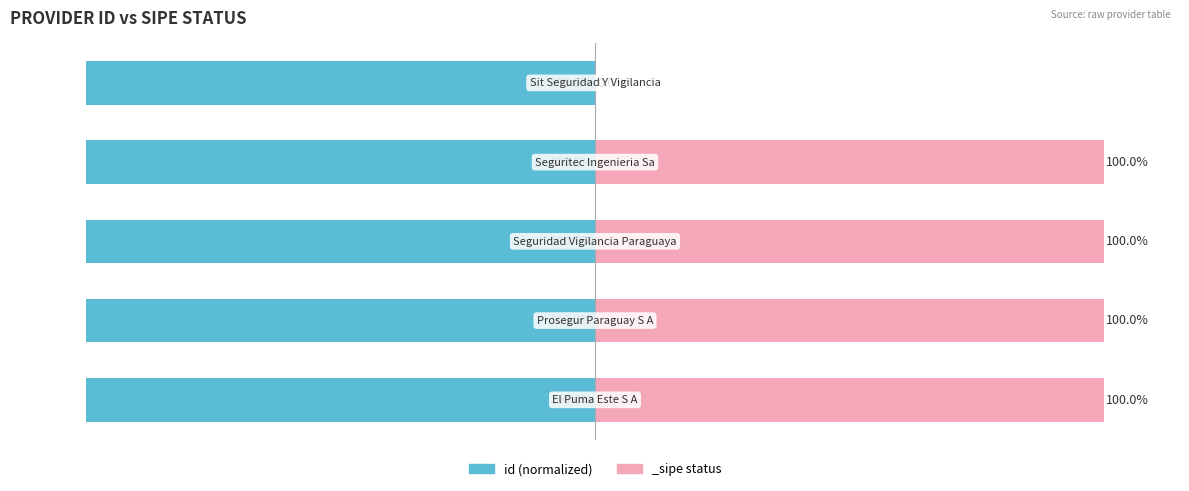

True or false: the data shows -38.2 at 3.

False